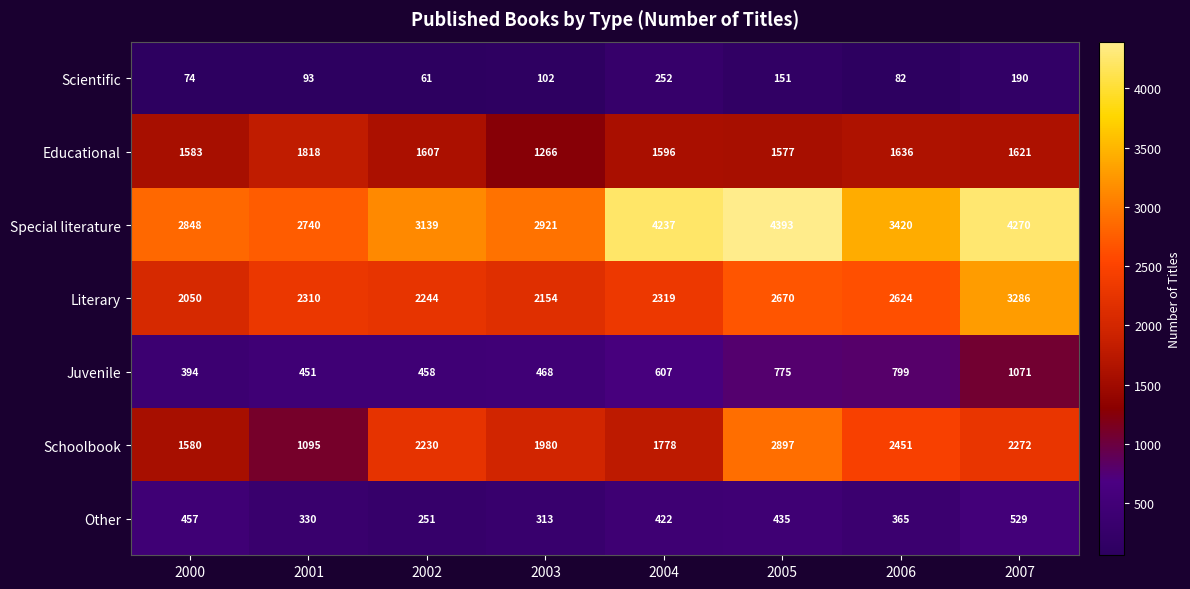

At 2007, list the series in order from smallest to largest.

Scientific, Other, Juvenile, Educational, Schoolbook, Literary, Special literature